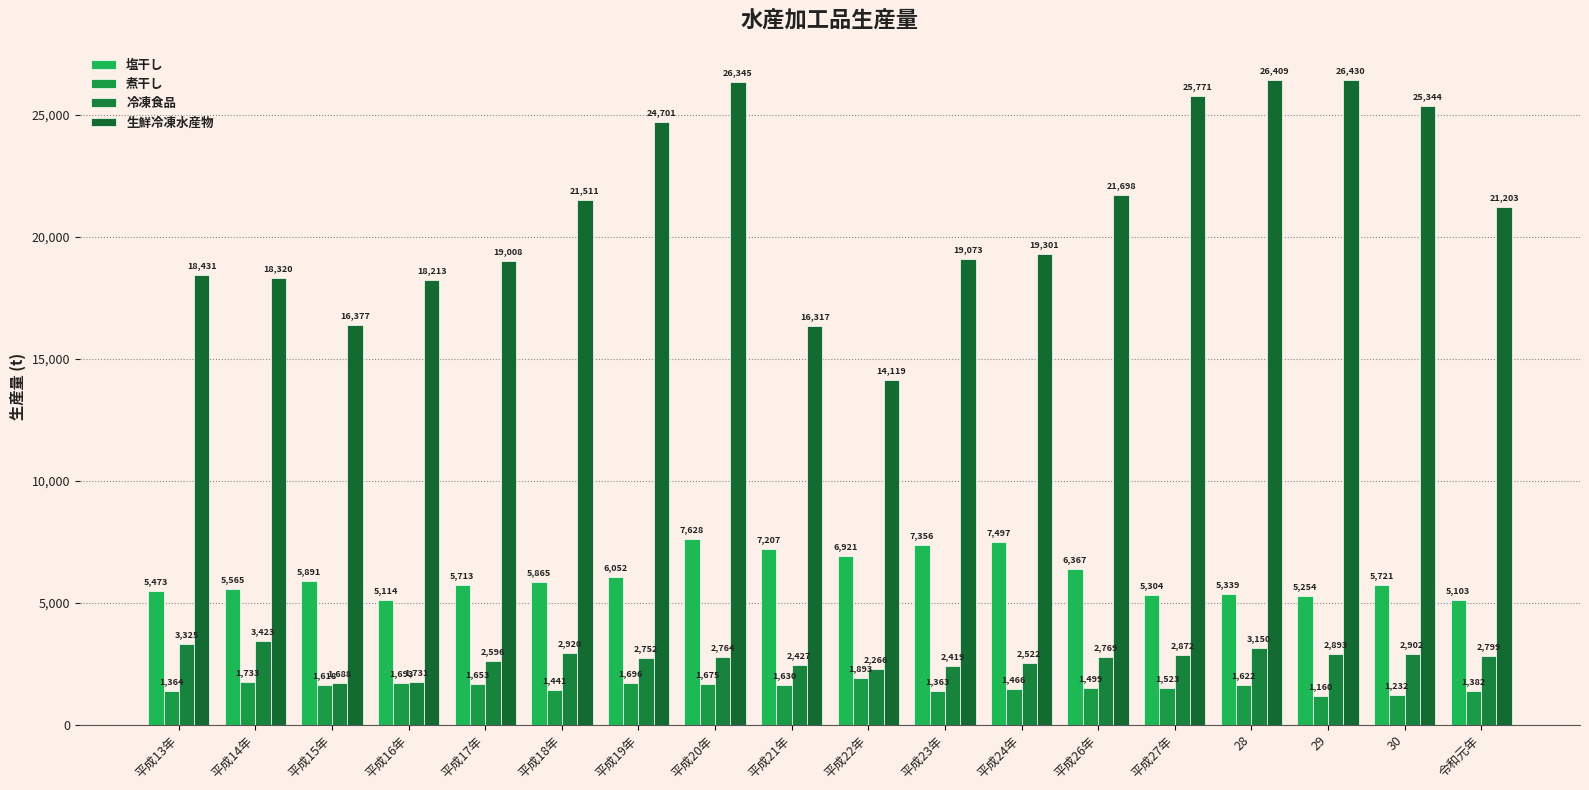

Which category has the lowest value across all series?

29